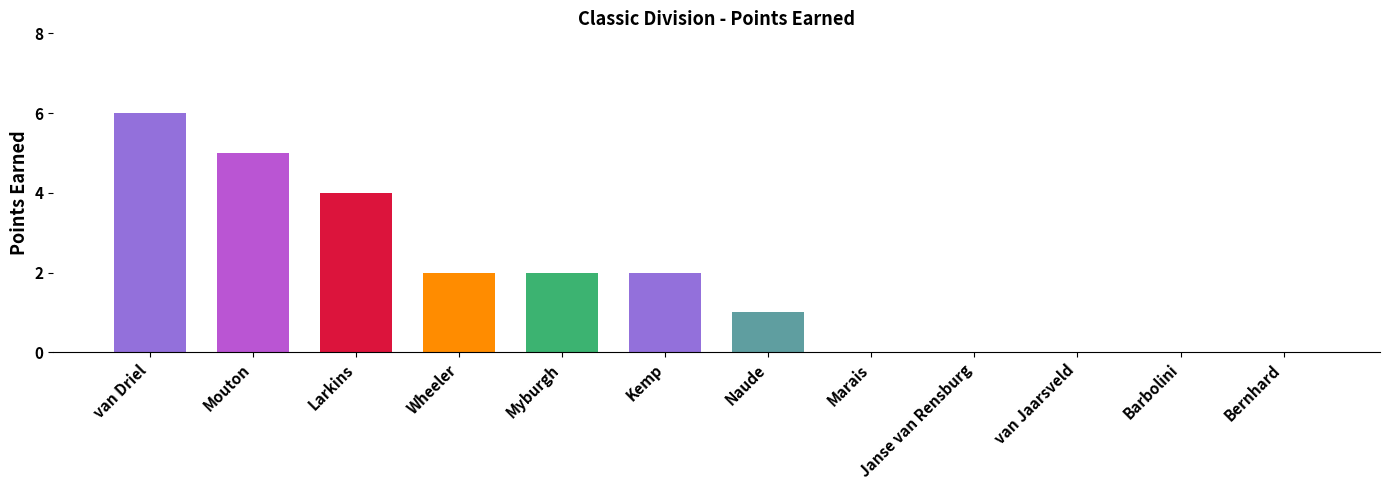

What is the label of the 12th bar from the left?

Bernhard